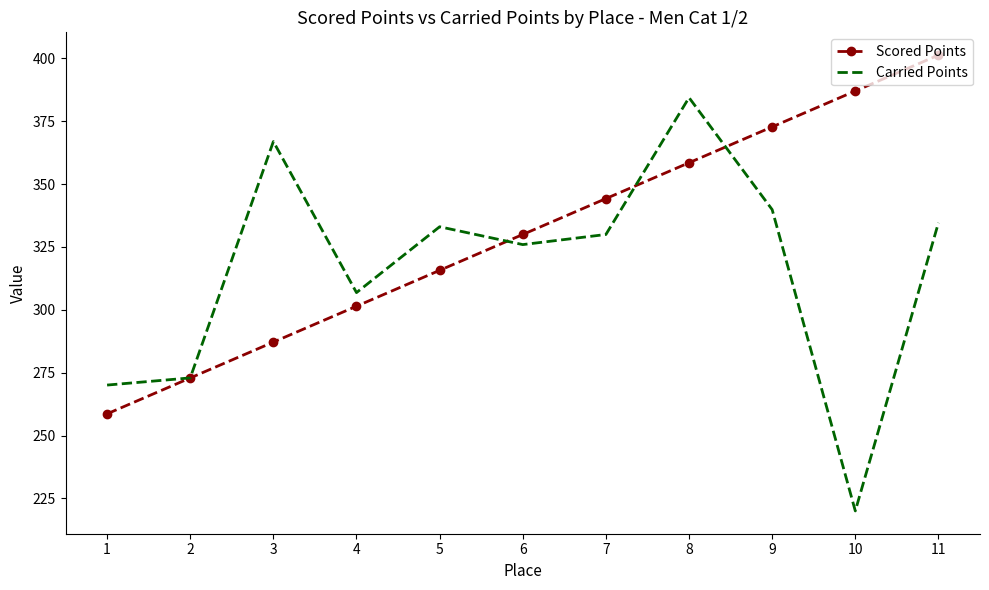

At which category is the sum across all series the highest?

8